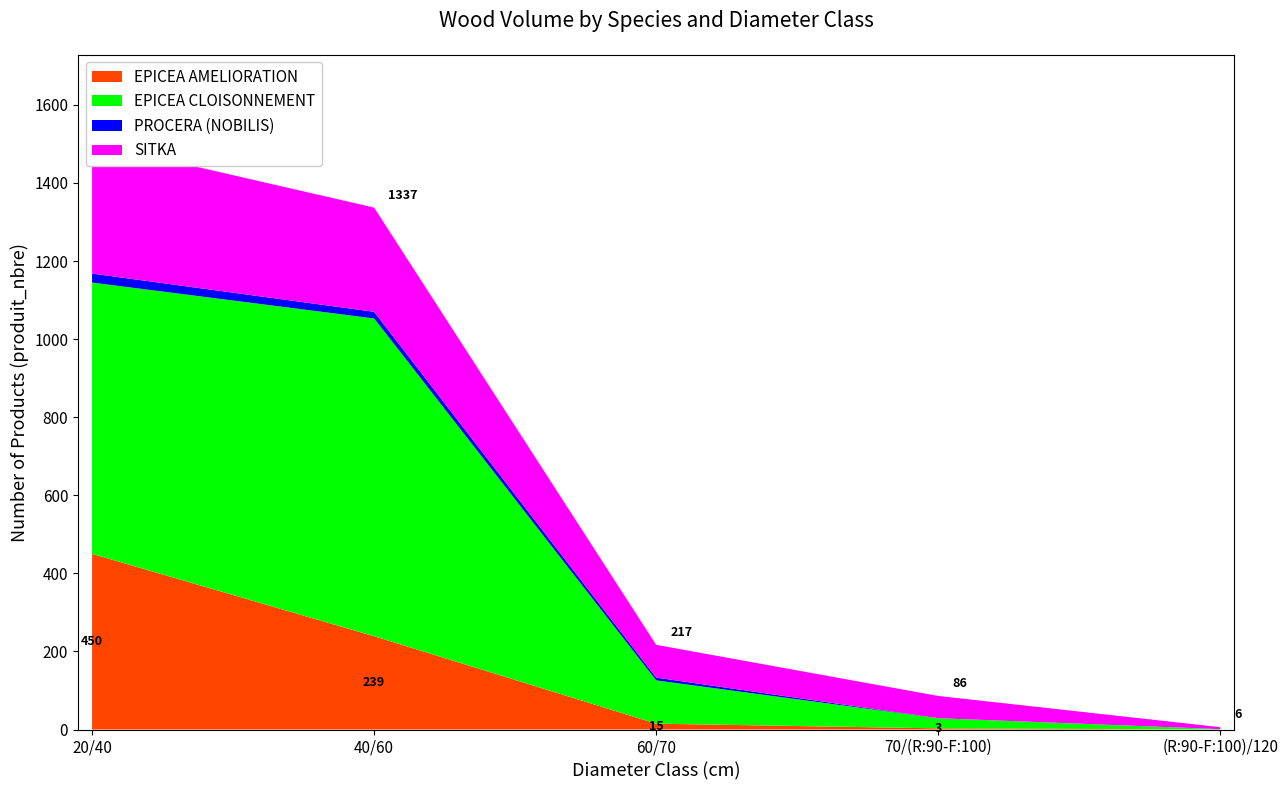

Reading left to right, what are all the values shown in this chart?

EPICEA AMELIORATION: 450	239	15	3	0
EPICEA CLOISONNEMENT: 695	814	111	26	1
PROCERA (NOBILIS): 23	17	7	0	0
SITKA: 335	267	84	57	5